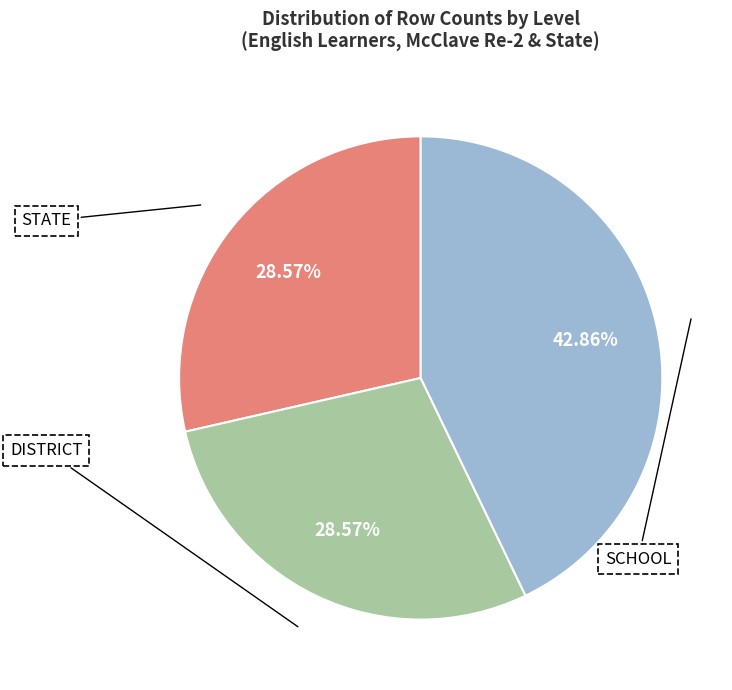

Count the number of slices in the pie.

3